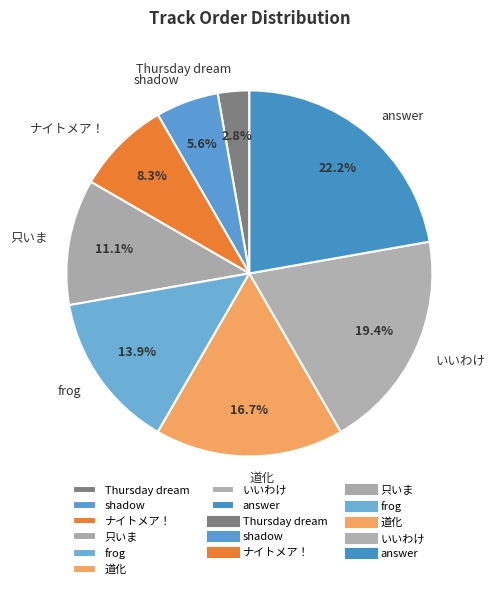

What percentage is NOT represented by 道化?

83.3%